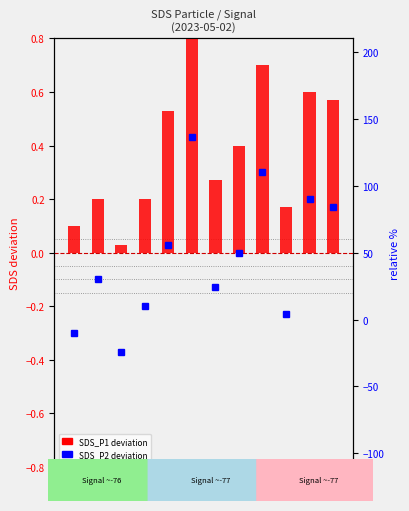

Reading left to right, list all the values displayed in this chart.

SDS_P2 deviation: 00:00=-0.3	00:02=-0.1	00:05=-0.4	00:07=-0.2	00:09=0.0	00:12=0.4	00:14=-0.1	00:17=0.0	00:19=0.3	00:22=-0.2	00:24=0.2	00:27=0.2
SDS_P1 deviation: 00:00=0.1	00:02=0.2	00:05=0.0	00:07=0.2	00:09=0.5	00:12=0.8	00:14=0.3	00:17=0.4	00:19=0.7	00:22=0.2	00:24=0.6	00:27=0.6